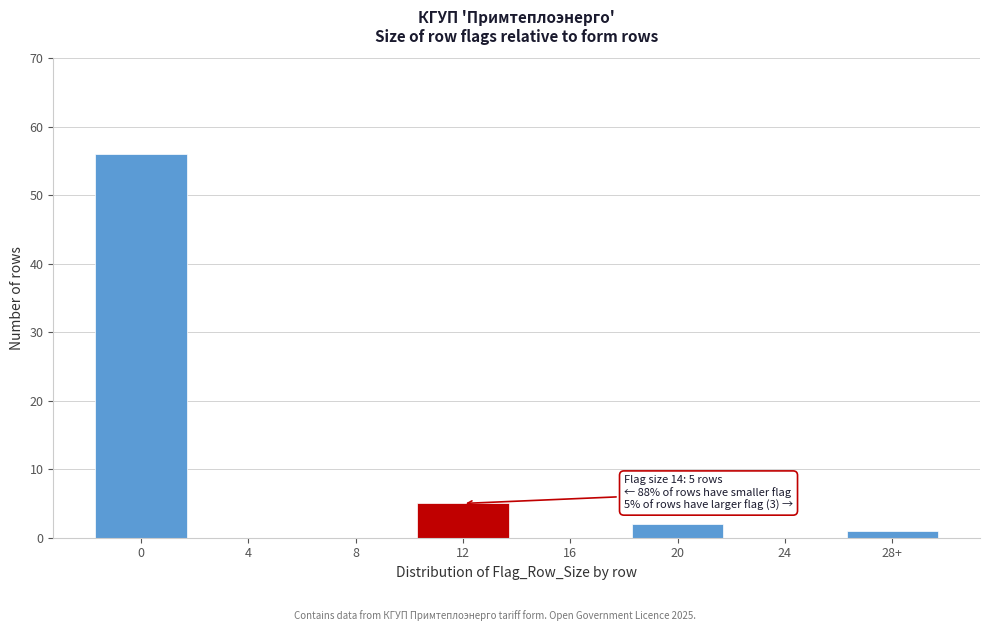

Reading left to right, list all the values displayed in this chart.

0=56	4=0	8=0	12=5	16=0	20=2	24=0	28+=1